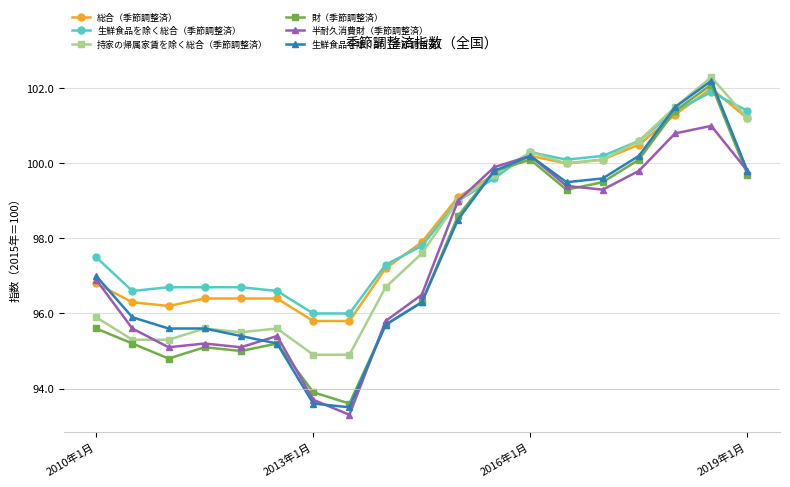

What is the difference between the maximum and minimum values in the 生鮮食品を除く総合（季節調整済） series?

5.9